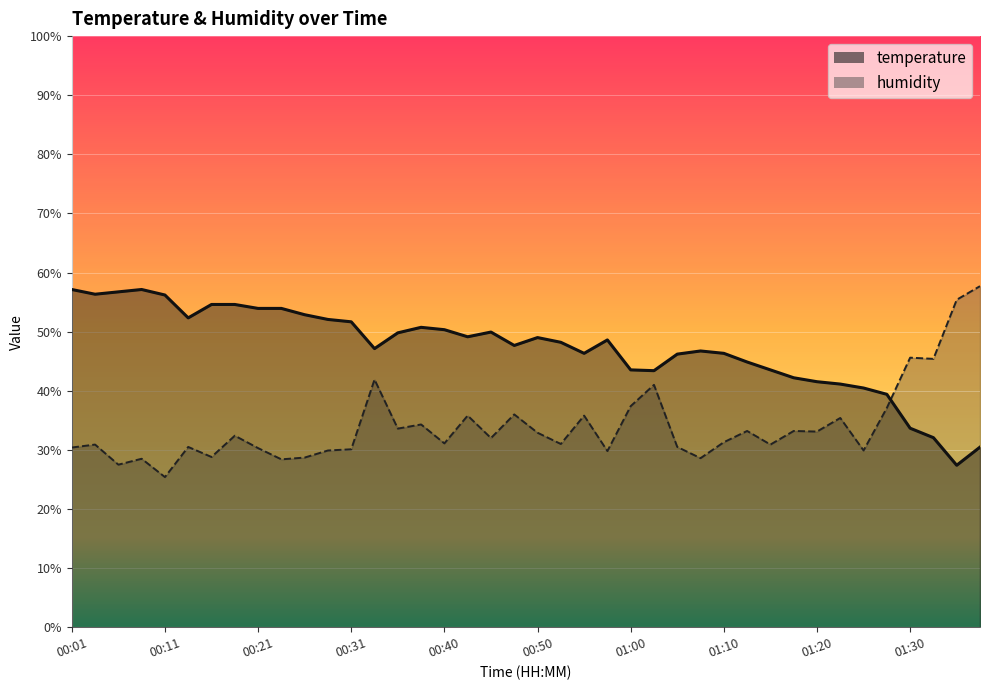

Between 01:35 and 01:03, which is larger?

01:03